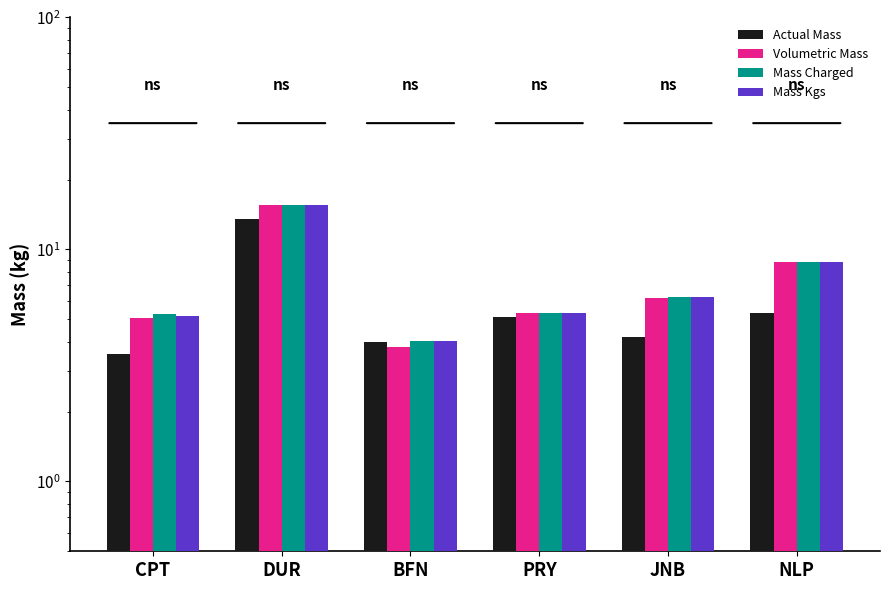

Reading right to left, what are all the values shown in this chart?

Actual Mass: NLP=5.3	JNB=4.2	PRY=5.1	BFN=4.0	DUR=13.5	CPT=3.5
Volumetric Mass: NLP=8.8	JNB=6.2	PRY=5.3	BFN=3.8	DUR=15.6	CPT=5.1
Mass Charged: NLP=8.8	JNB=6.2	PRY=5.3	BFN=4.0	DUR=15.6	CPT=5.3
Mass Kgs: NLP=8.8	JNB=6.2	PRY=5.3	BFN=4.0	DUR=15.6	CPT=5.1